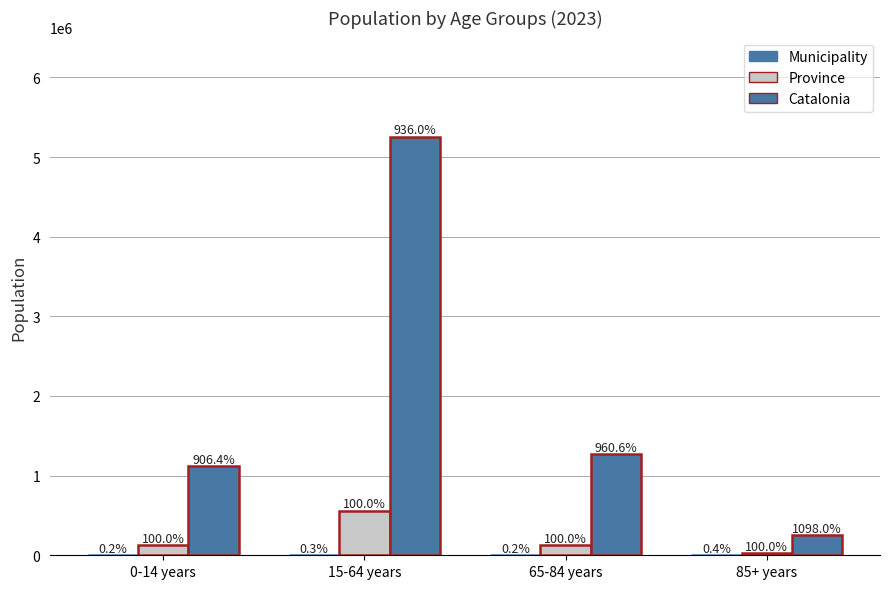

What is the sum of the Municipality values at 65-84 years and 15-64 years?

1692